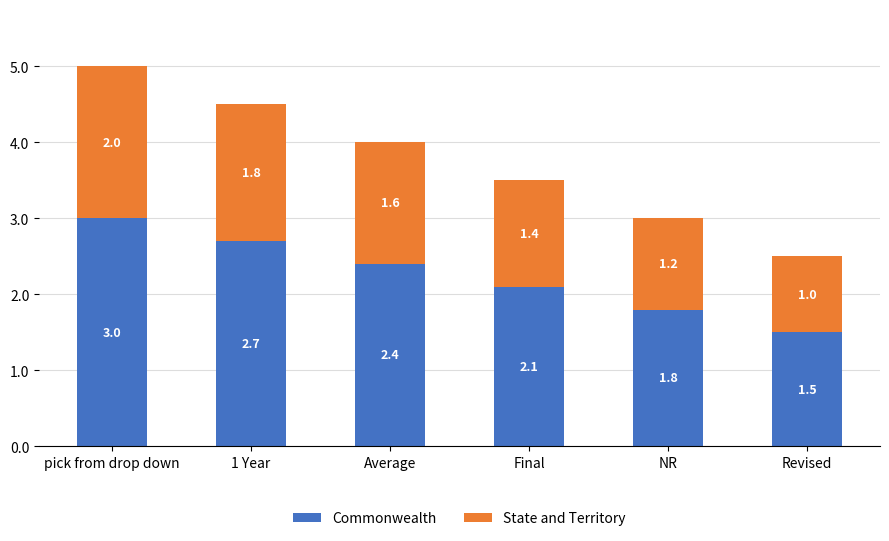

Rank the categories by Commonwealth value from lowest to highest.

Revised, NR, Final, Average, 1 Year, pick from drop down